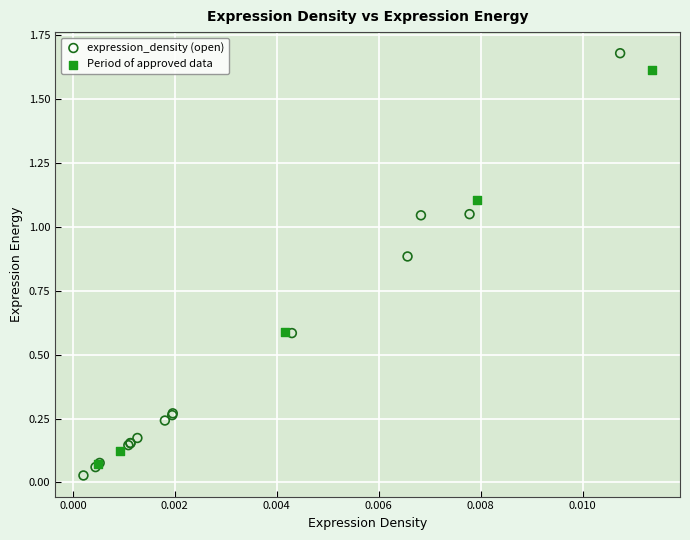

What are all the series names shown in the legend?

expression_density (open), Period of approved data